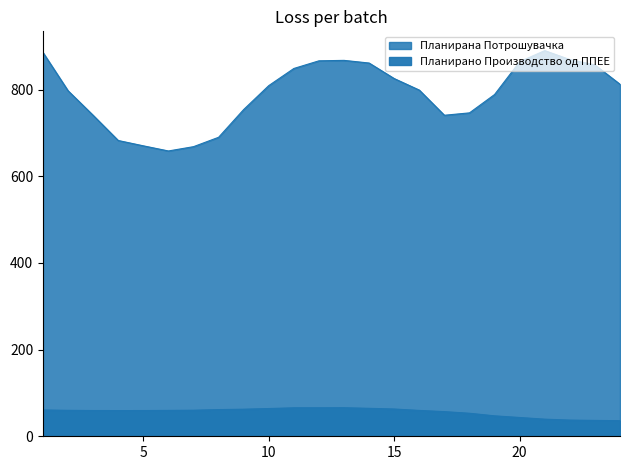

True or false: Планирана Потрошувачка has more than 1 points higher than both neighbors.

True